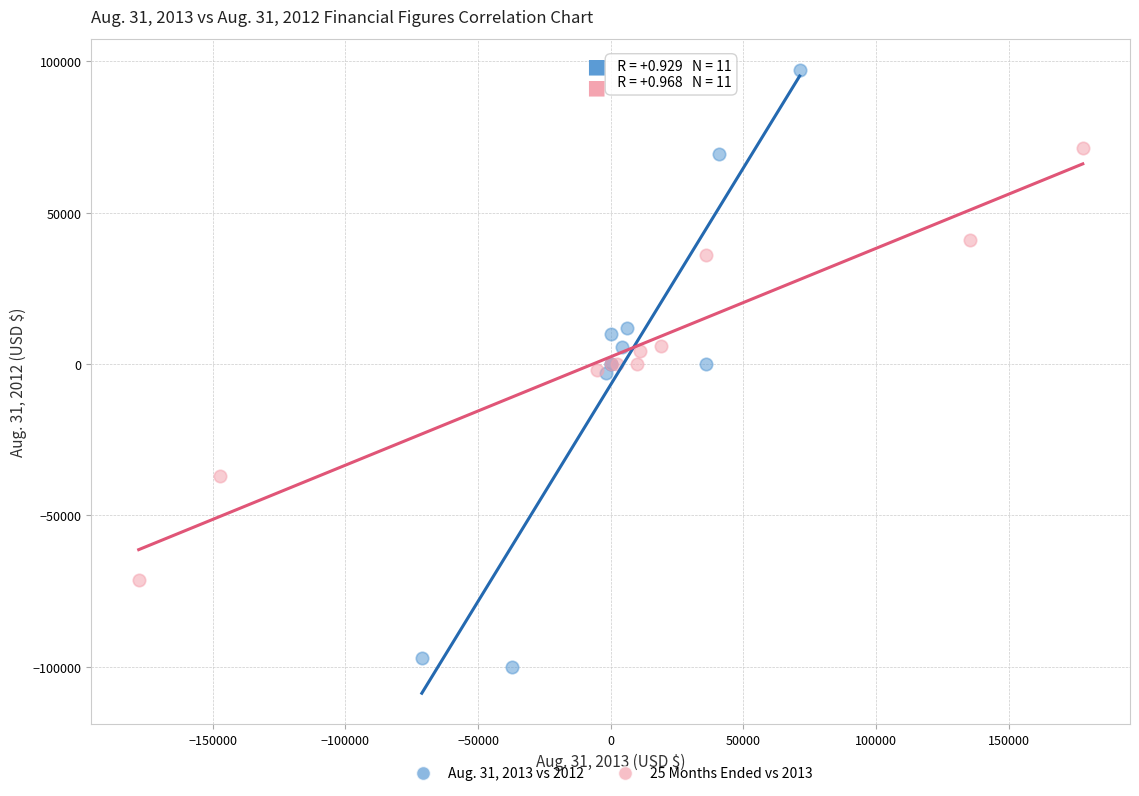

Which series reaches the maximum Y coordinate?

Aug. 31, 2013 vs 2012